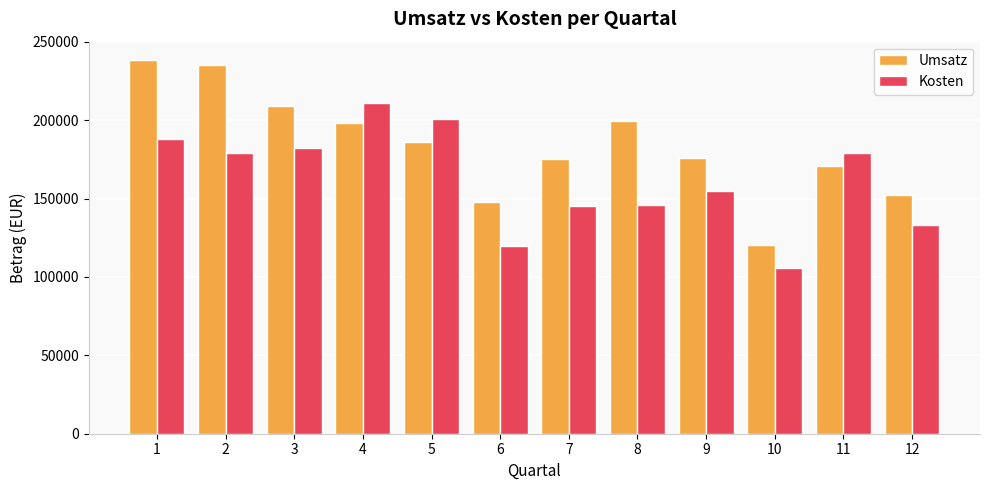

Rank the series at 10 from lowest to highest value.

Kosten, Umsatz